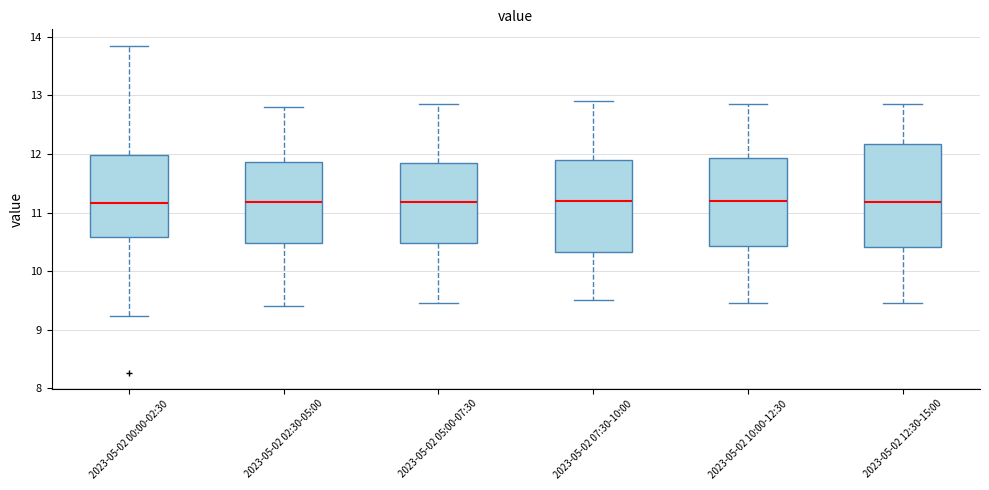

Where does the lower whisker of the box for 2023-05-02 02:30-05:00 end on the y-axis? The values are not printed on the chart, so give them approximately, as read against the axis.

9.4